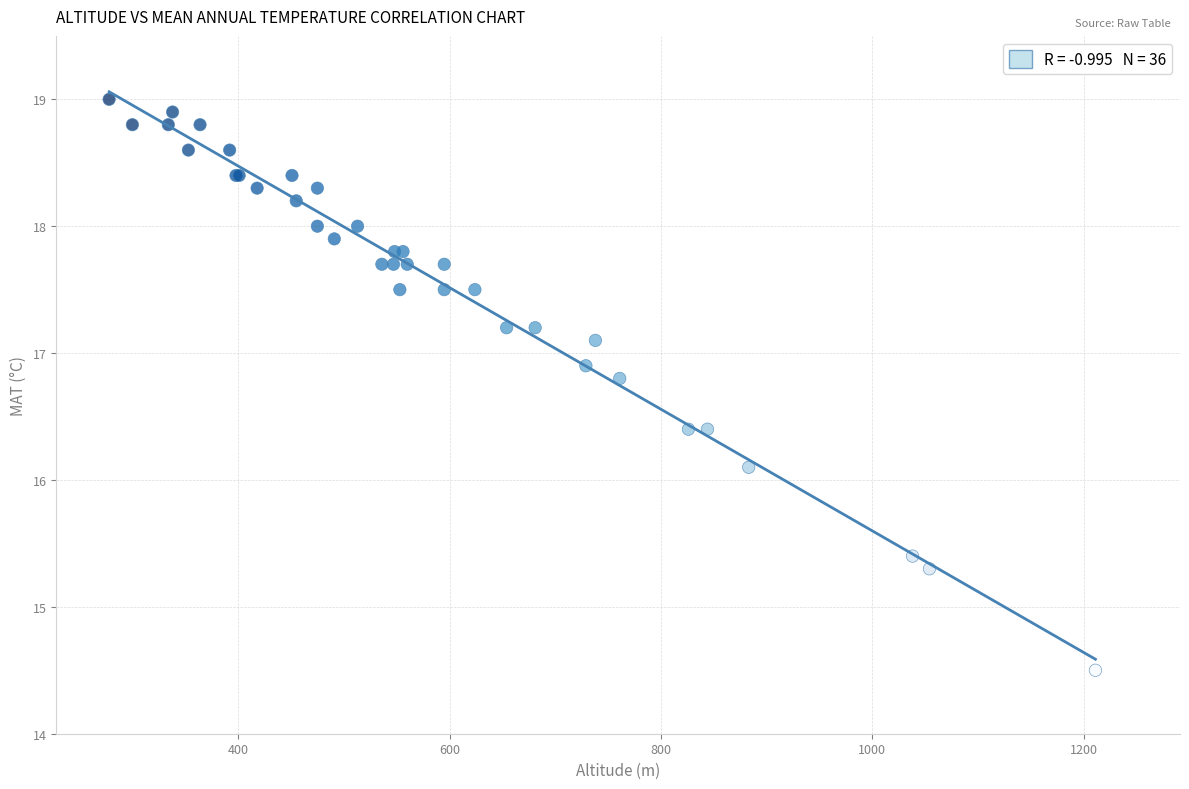

What Y value in the scatter plot is closest to 16?

16.1